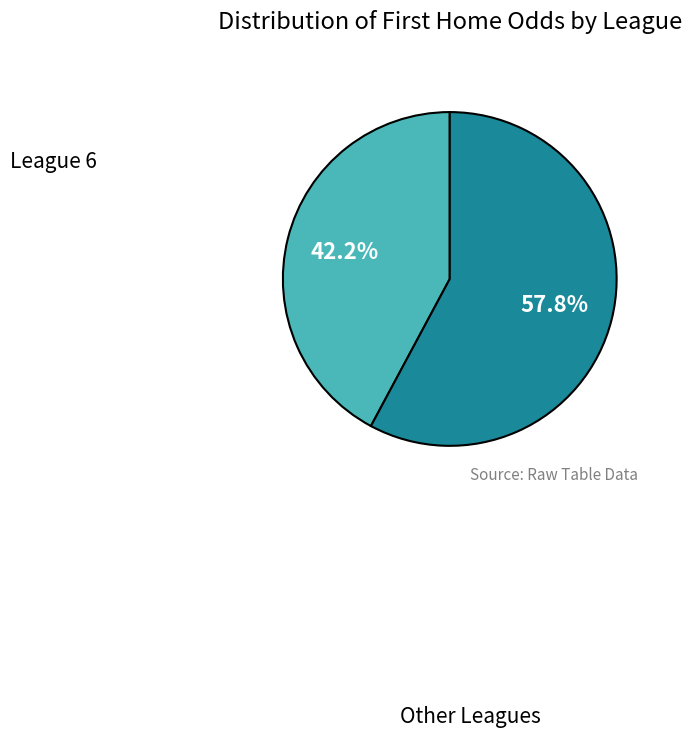

Is there a majority slice in this chart?

Yes